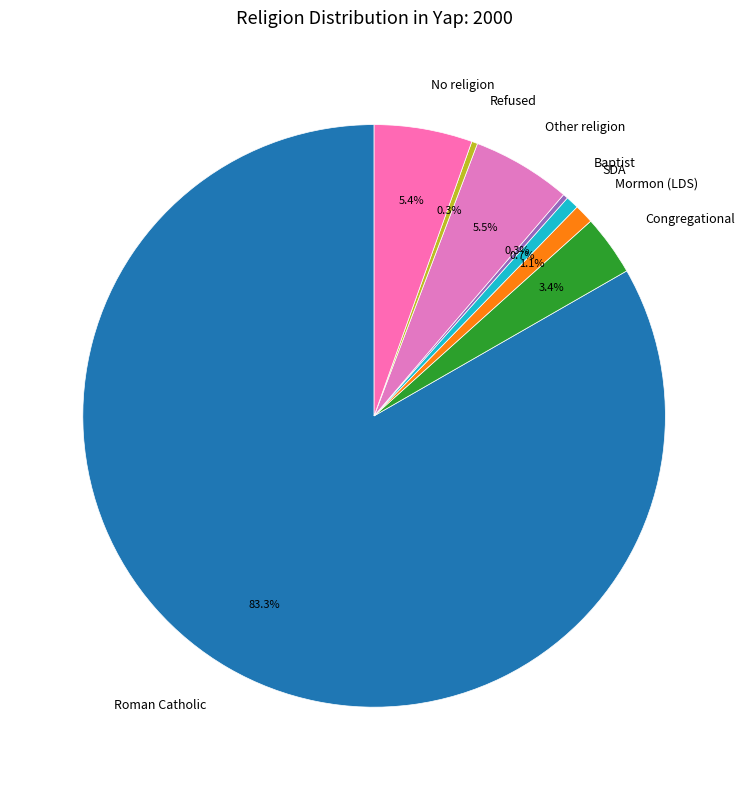

Which category has the biggest portion of the pie?

Roman Catholic